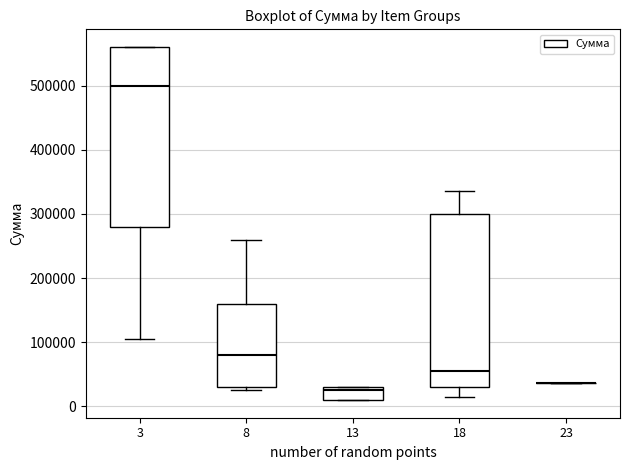

Reading left to right, read every box against the y-axis: the position of its median line, the range the box covers, and the ends of its whiskers. The values are not printed on the chart, so give them approximately, as read against the axis.

3: median 500000, box 280000 to 560000, whiskers 110000 to 560000
8: median 80000, box 30000 to 160000, whiskers 30000 (just below the box's lower edge) to 260000
13: median 30000 (just below the box's upper edge), box 10000 to 30000, whiskers 10000 to 30000
18: median 60000, box 30000 to 300000, whiskers 20000 to 340000
23: box collapsed to a line at 40000, whiskers 40000 to 40000